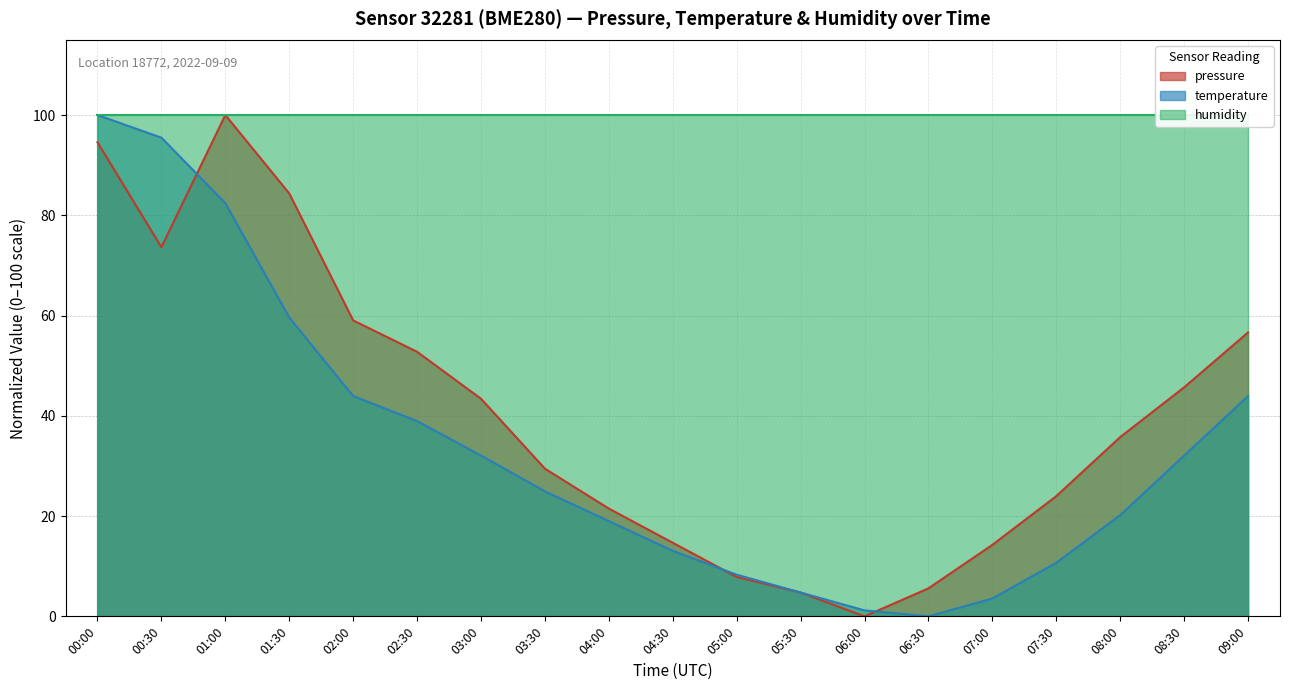

What position from the right is 03:30?

12